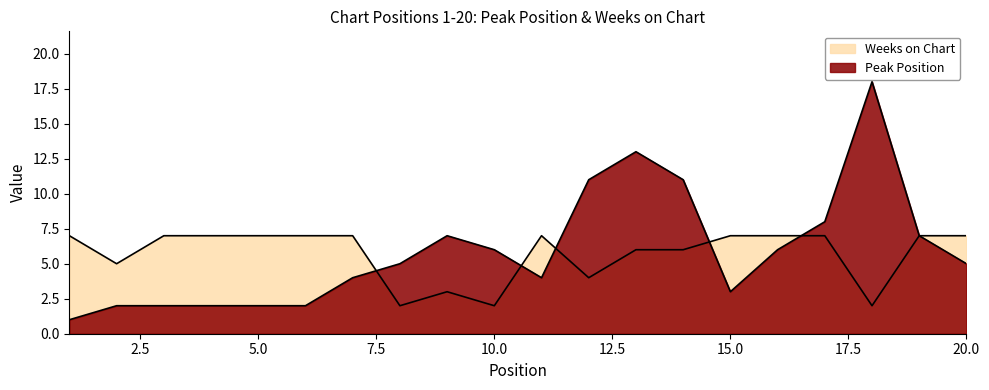

True or false: Weeks on Chart and Peak Position cross at least once.

True